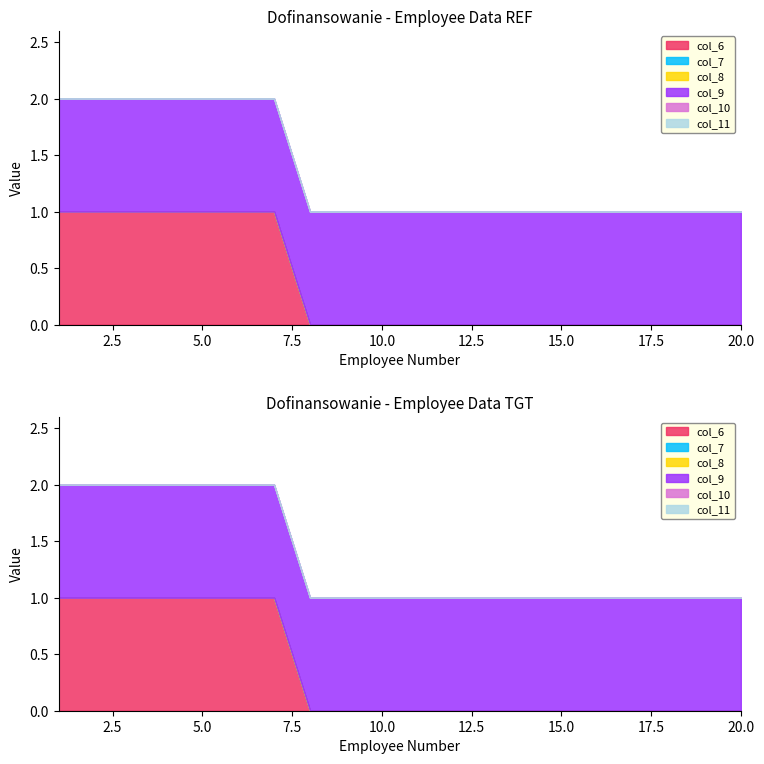

What is the spread (max minus min) of values at 12?

1